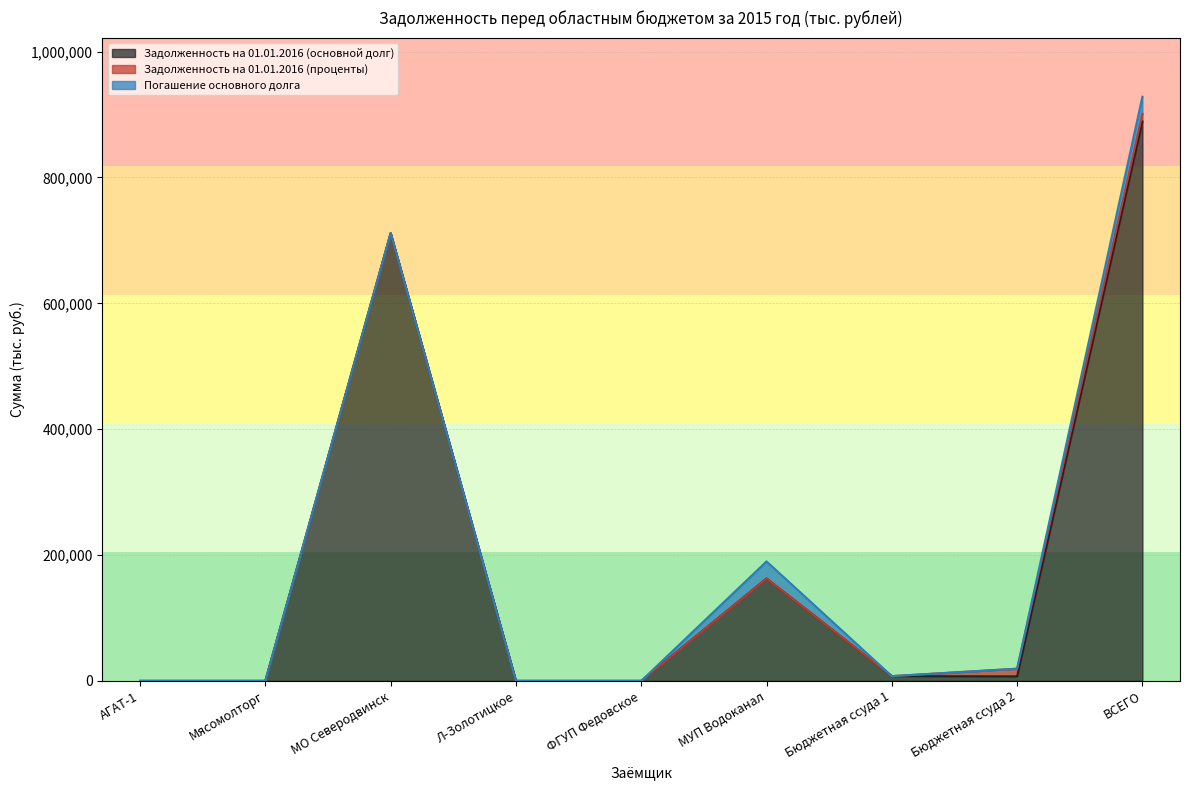

True or false: Задолженность на 01.01.2016 (основной долг) has a value of 950722.7 at МО Северодвинск.

False